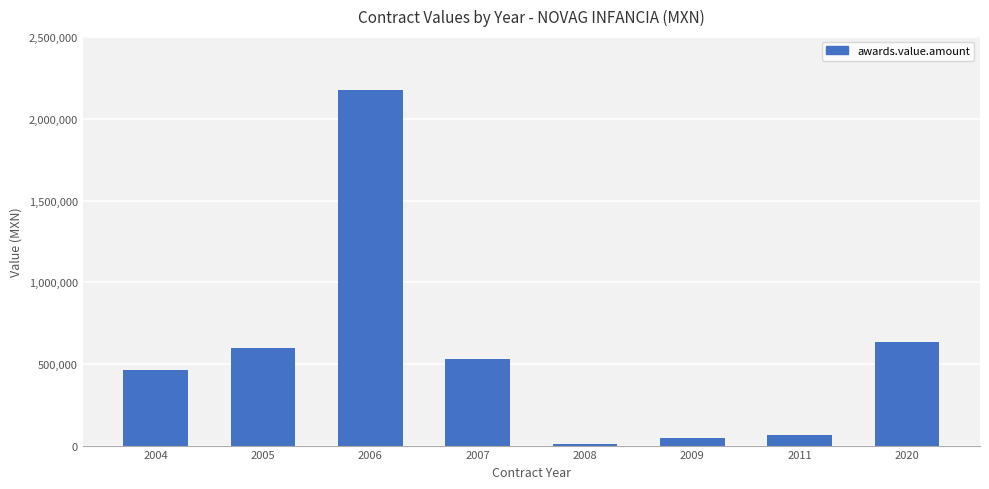

How many bars are there in total?

8